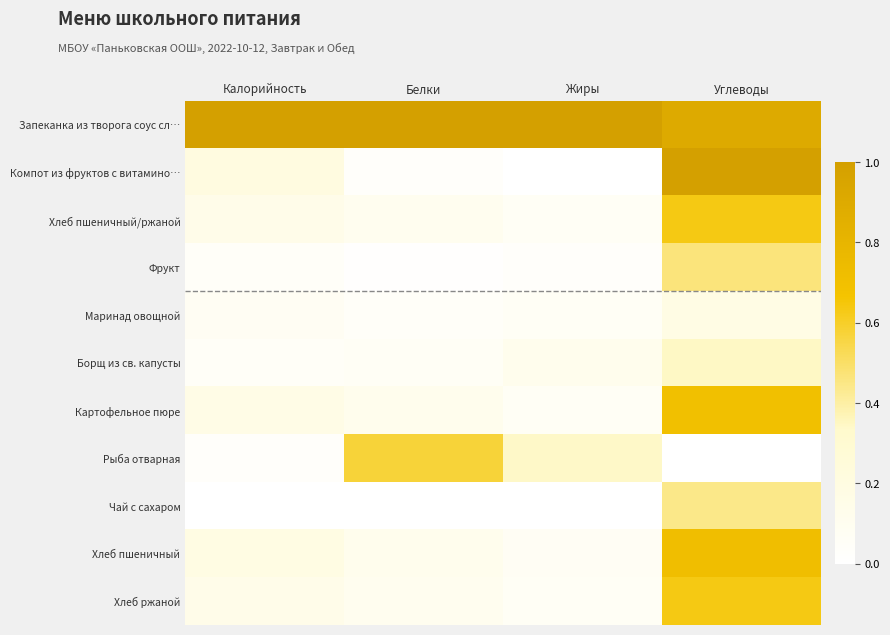

Which label corresponds to the largest value in the chart?

Калорийность